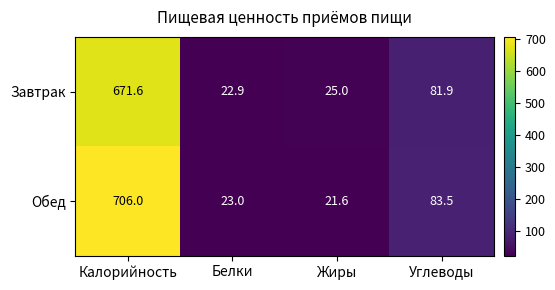

What is the sum of all Завтрак values?

801.4